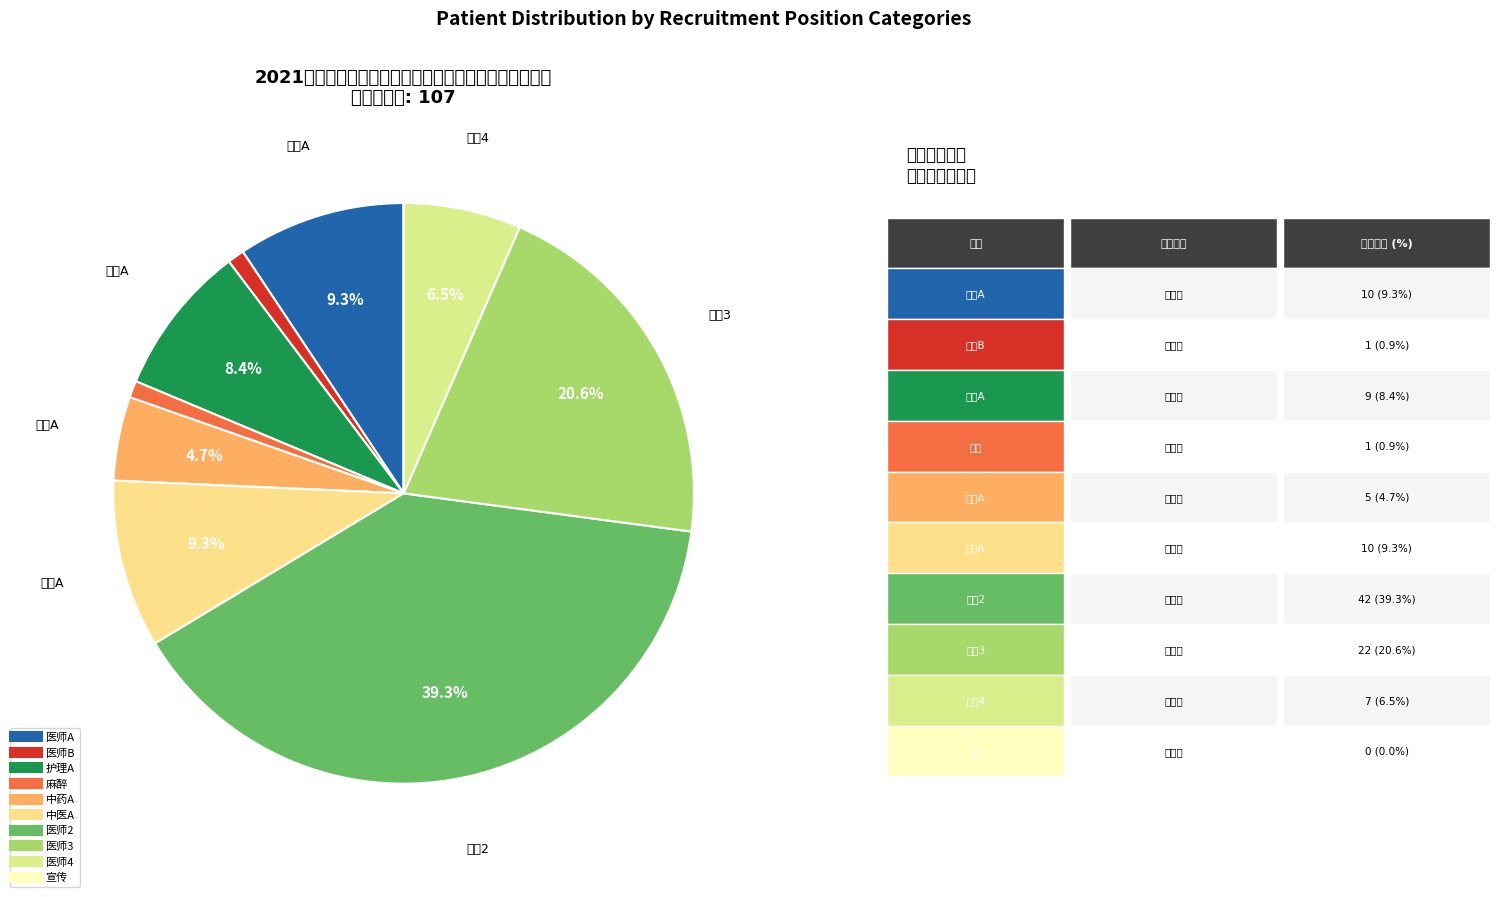

To the nearest percent, what is the combined percentage of 中药A and 宣传?

5%